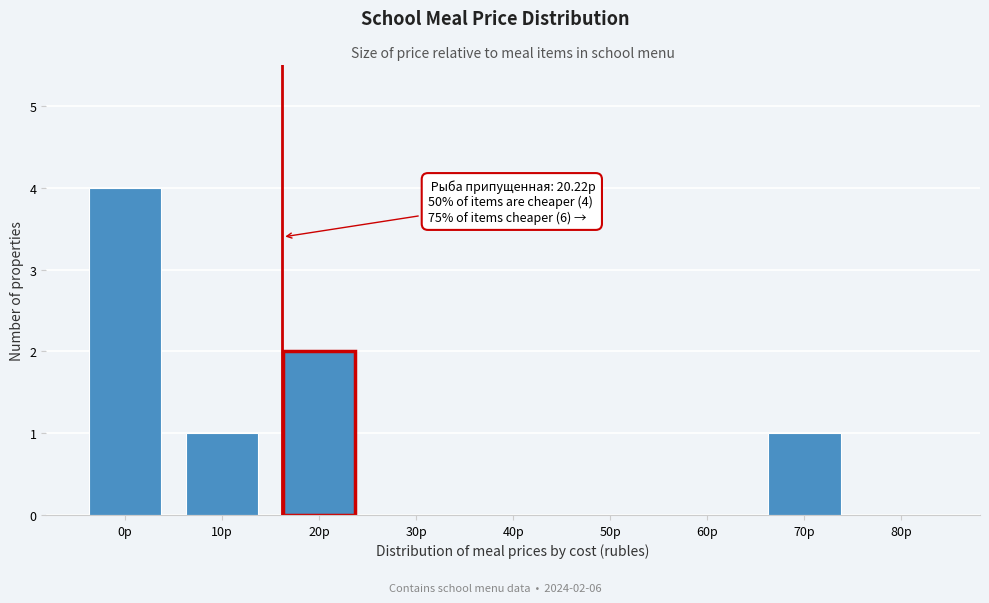

Reading right to left, what are all the values shown in this chart?

80р=0	70р=1	60р=0	50р=0	40р=0	30р=0	20р=2	10р=1	0р=4